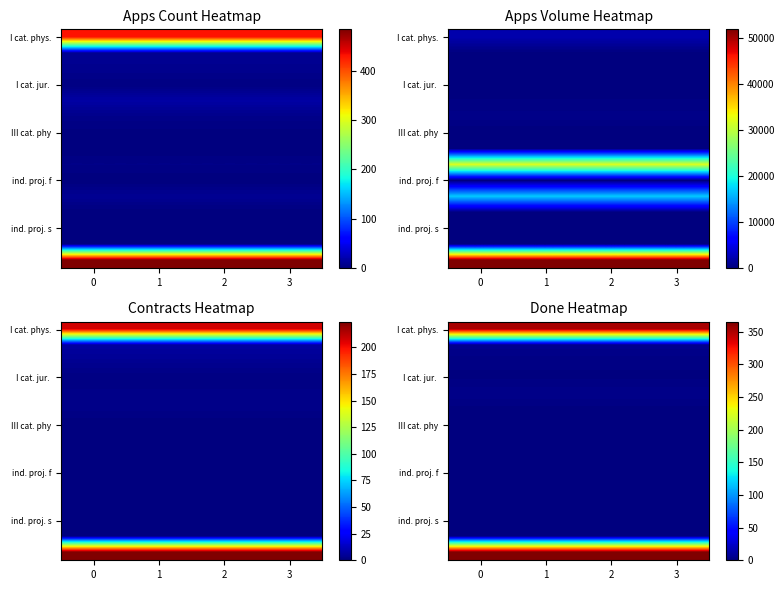

What is the spread (max minus min) of values at 0?

365